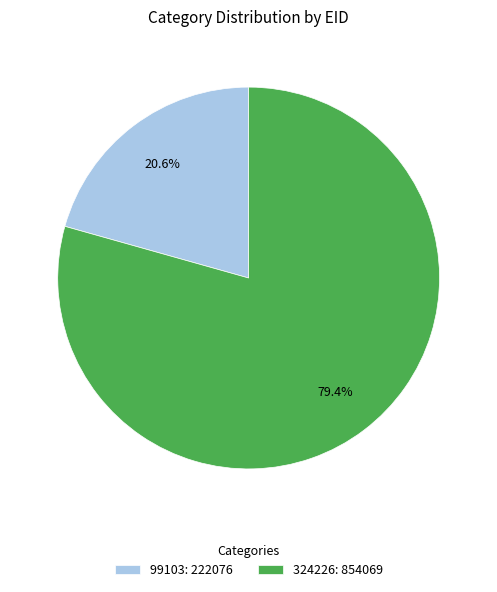

Count the number of slices in the pie.

2